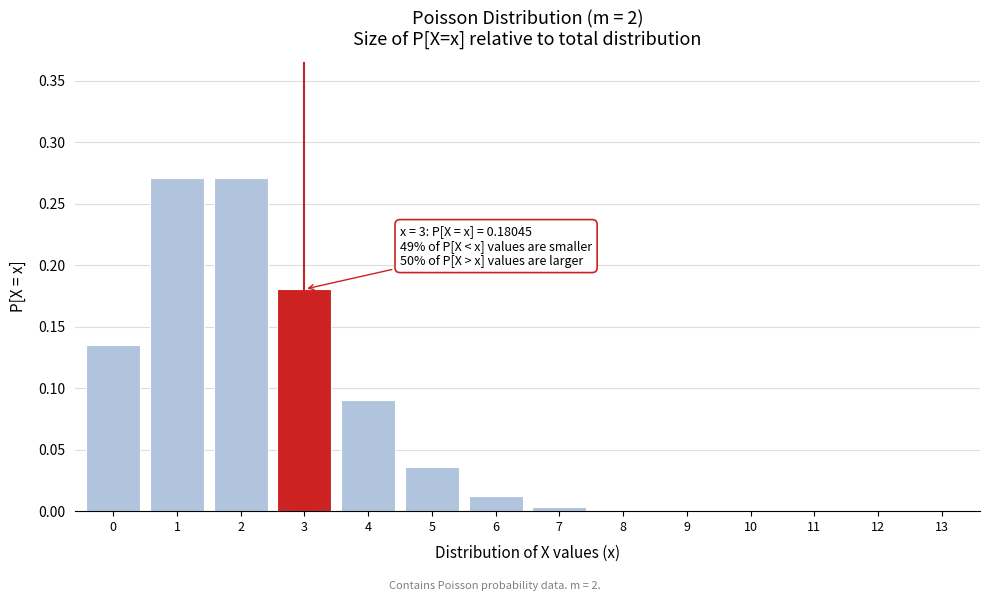

Is it true that the value at 0 is 0.2?

False